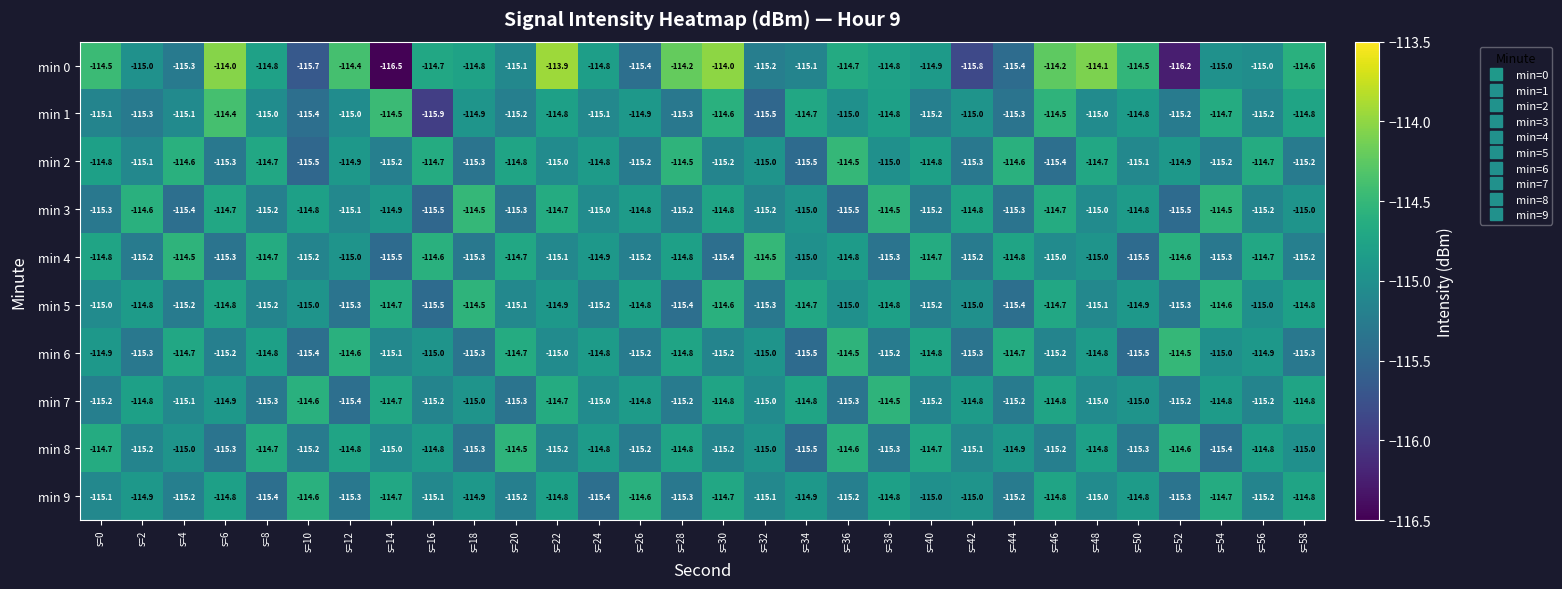

The min 9 series shows -115.2 at s=44. True or false?

True